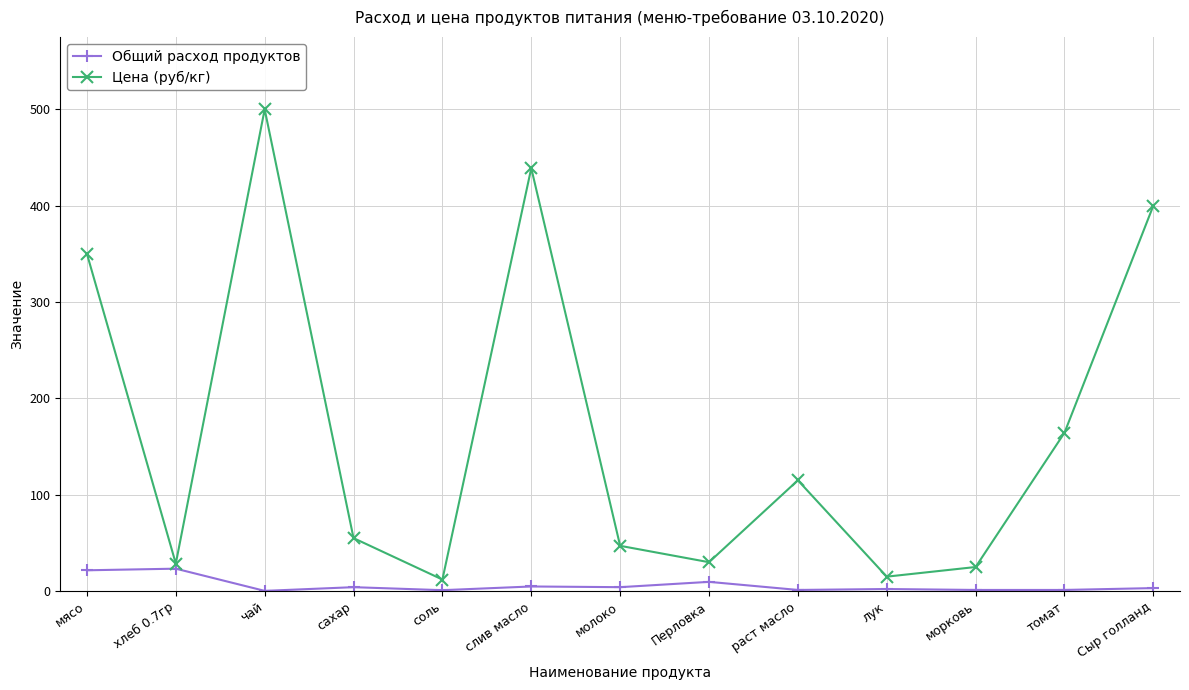

What is the total value across all series at молоко?

51.1